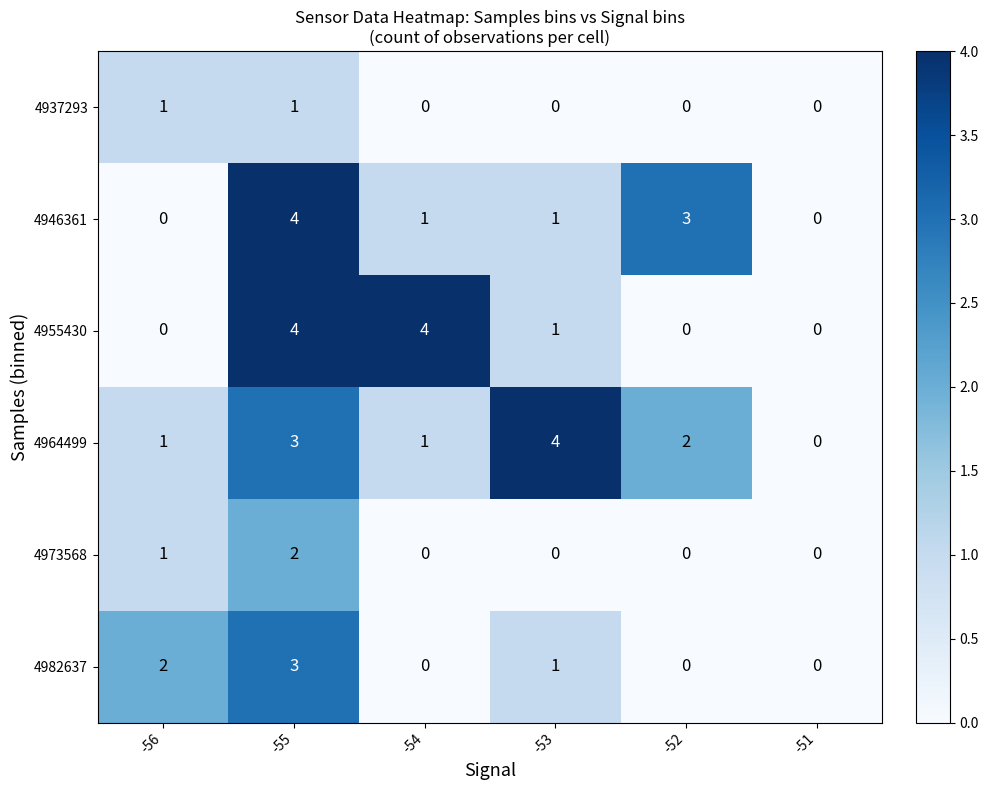

How many series are shown in this chart?

6